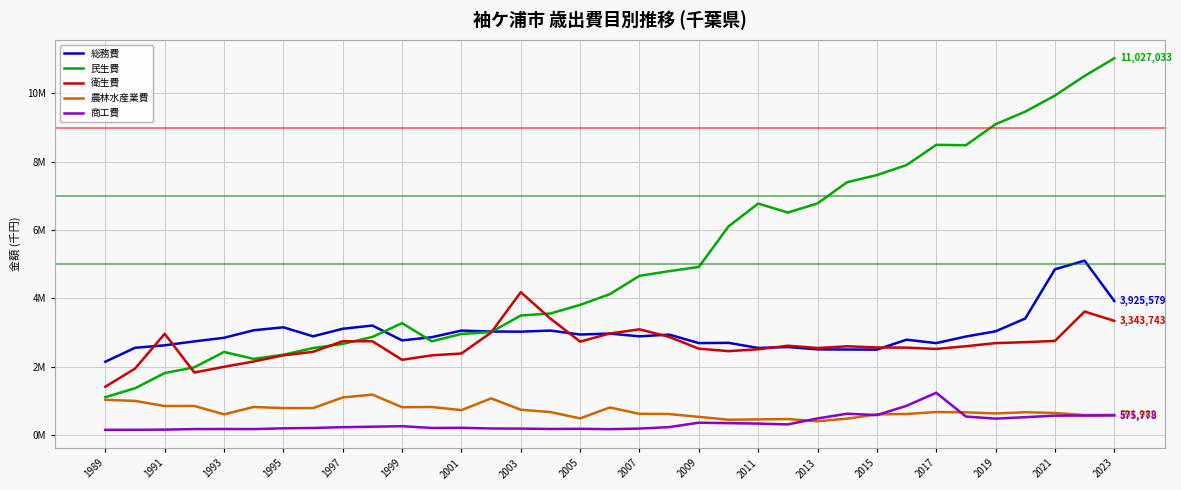

Which series has the widest spread of values?

民生費